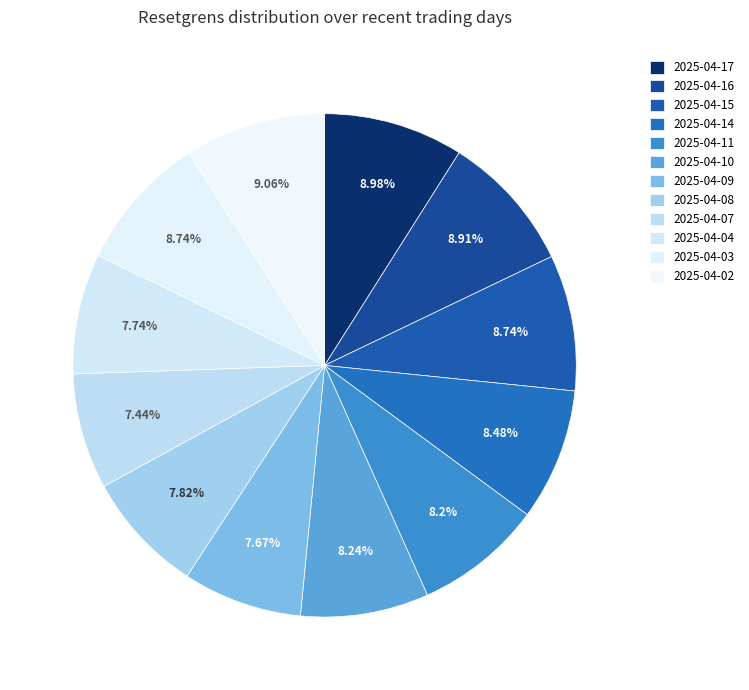

True or false: 2025-04-03 accounts for 16% of the total.

False